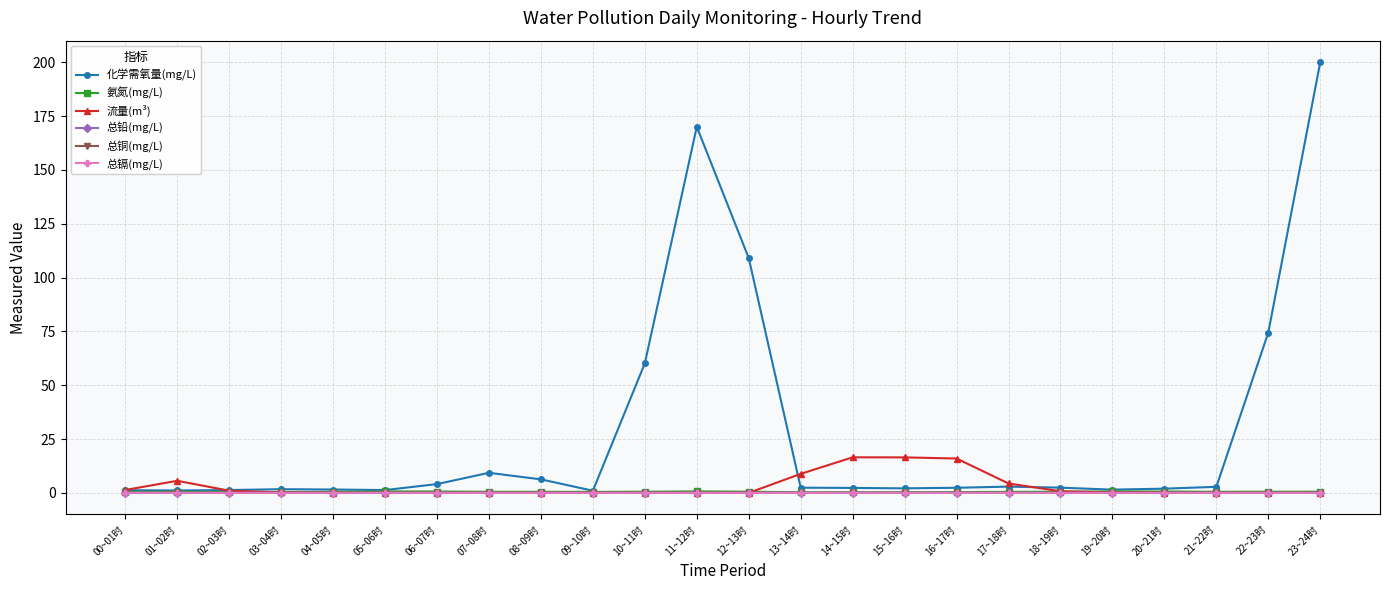

What is the label of the 11th point from the left?

10~11时